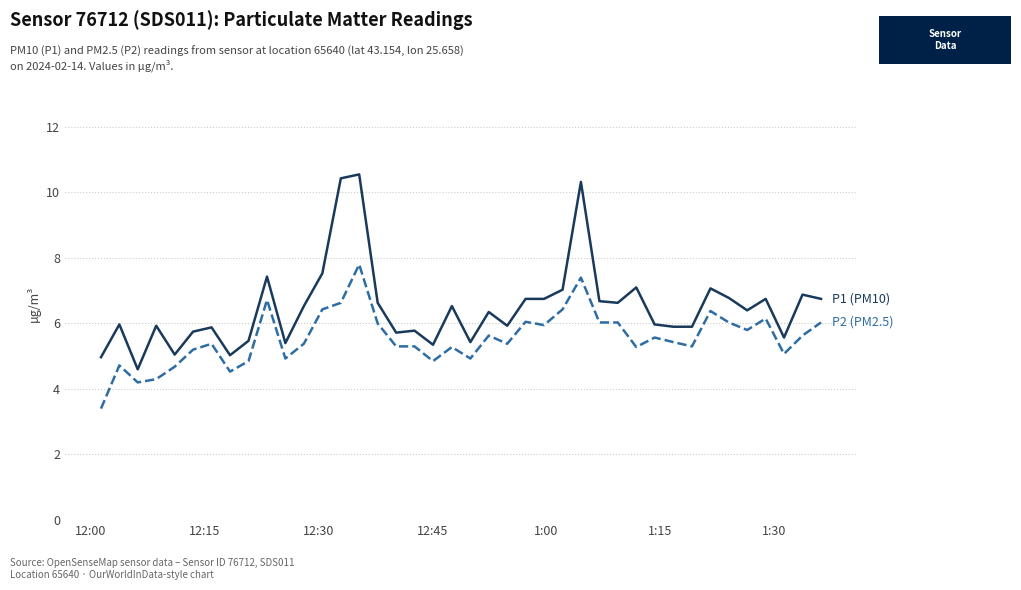

What is the smallest value displayed?

3.4